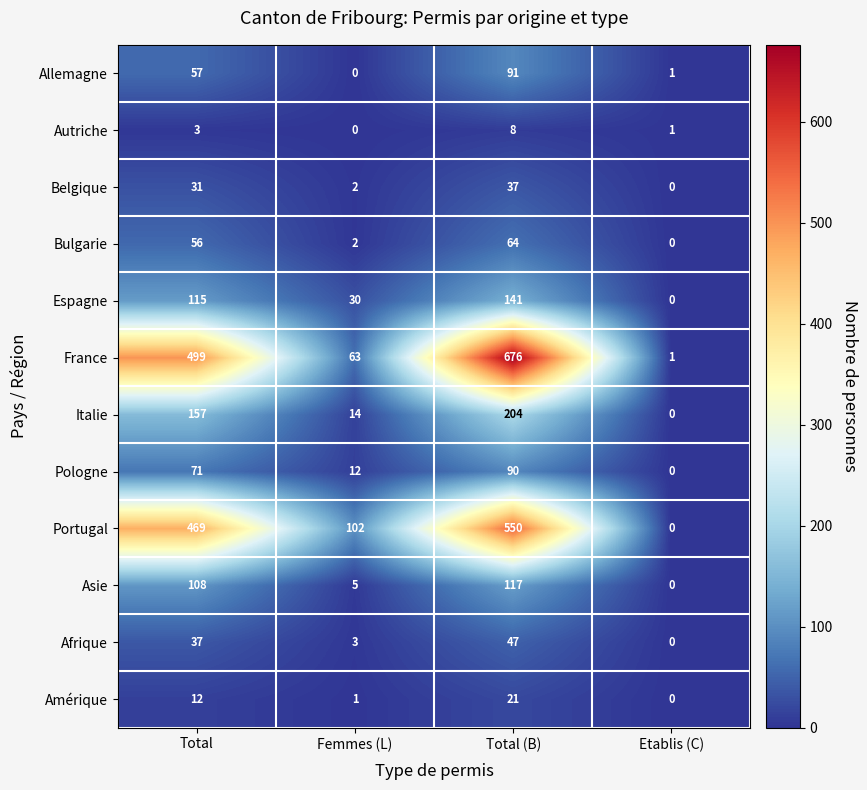

Where is Afrique nearest to the value 23?

Total